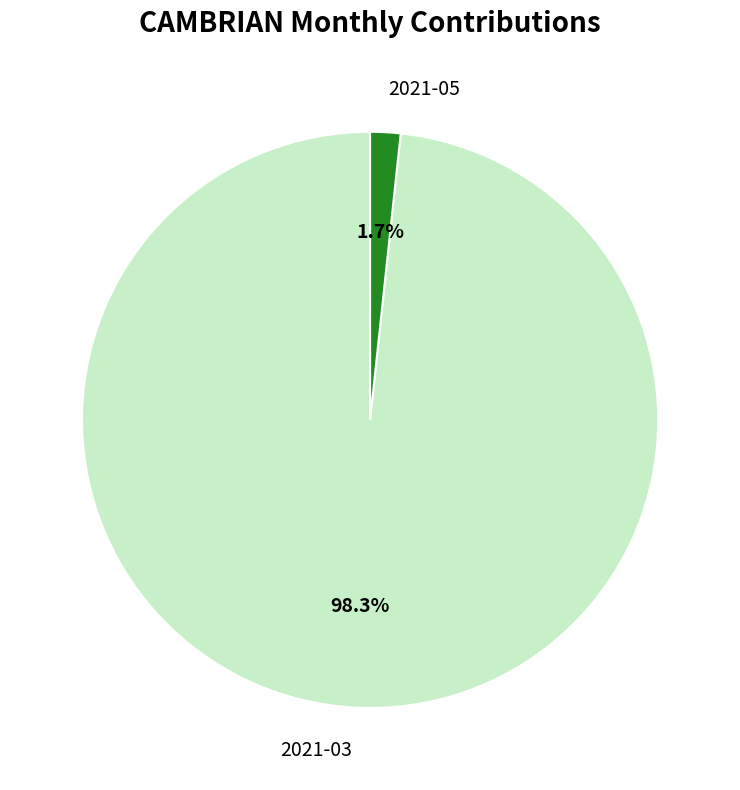

How much of the chart is everything except 2021-05?

98.3%